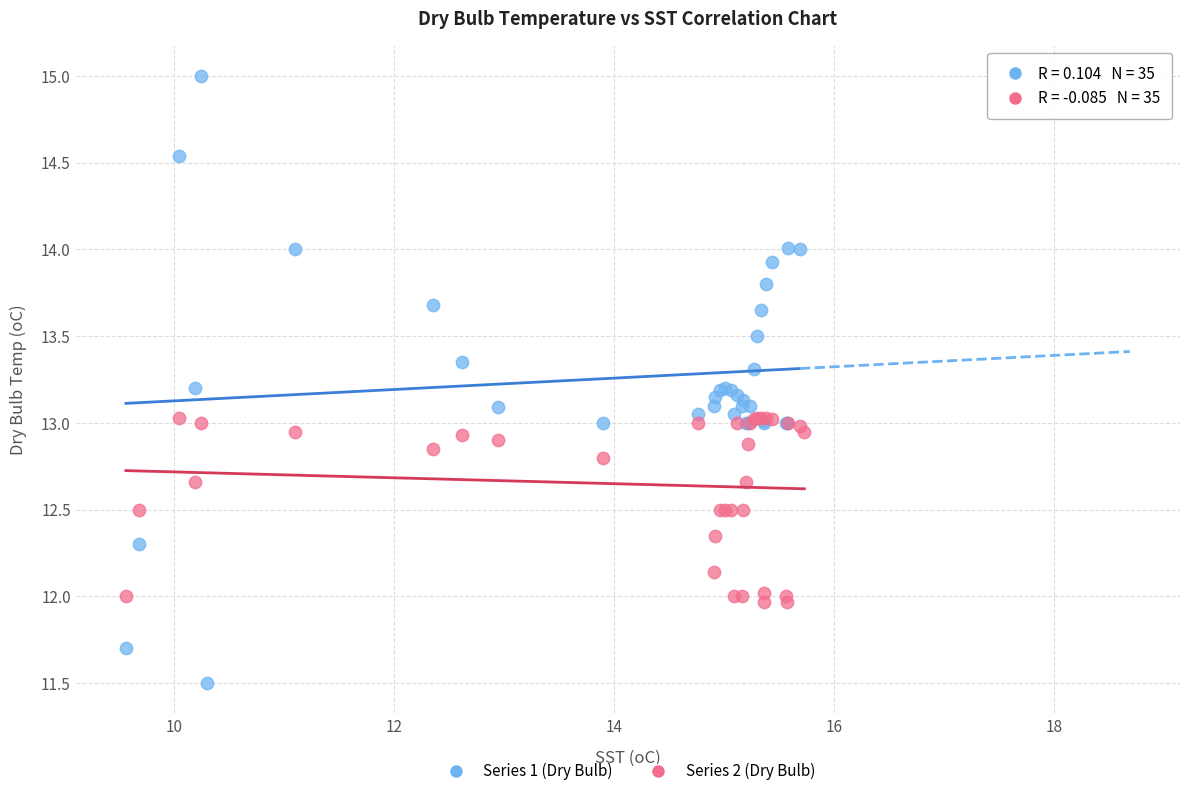

Which series contains the highest Y value?

Series 1 (Dry Bulb)